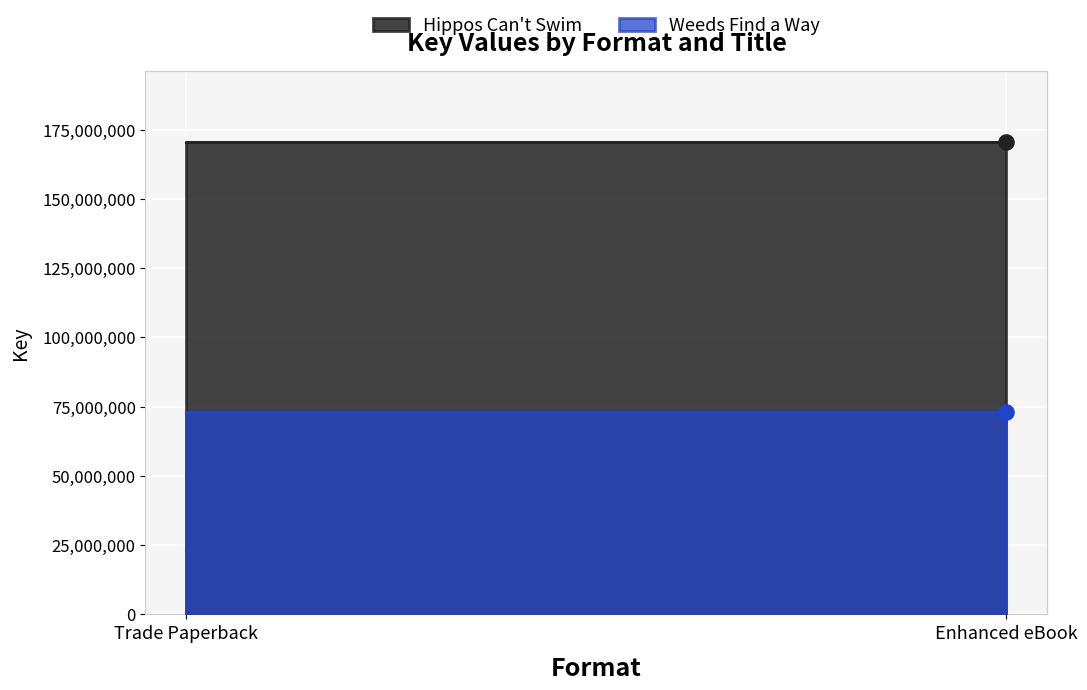

Which series has the largest Y range (max minus min)?

Hippos Can't Swim